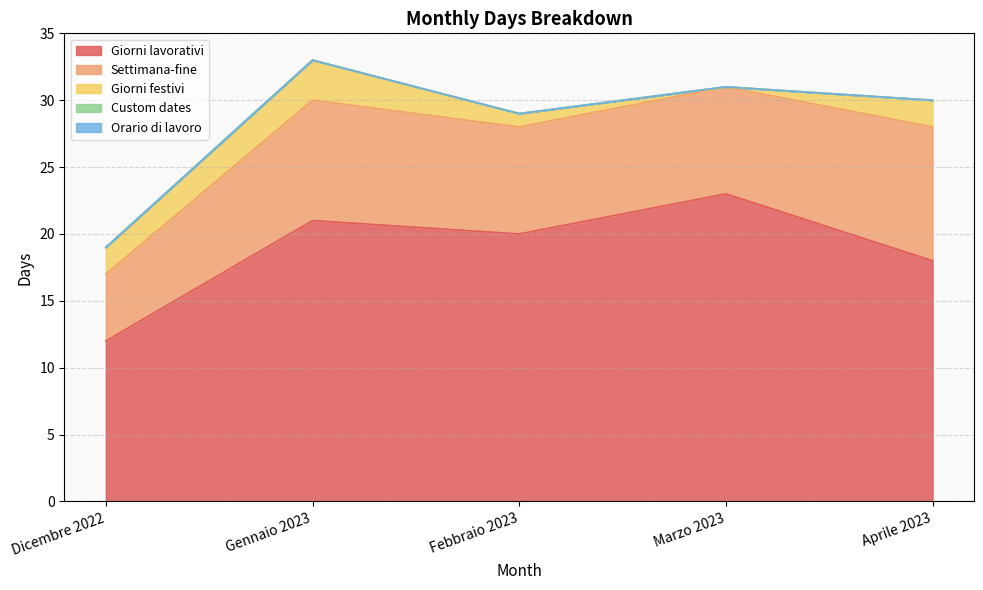

Count the Settimana-fine values in the range 8 to 9.

3